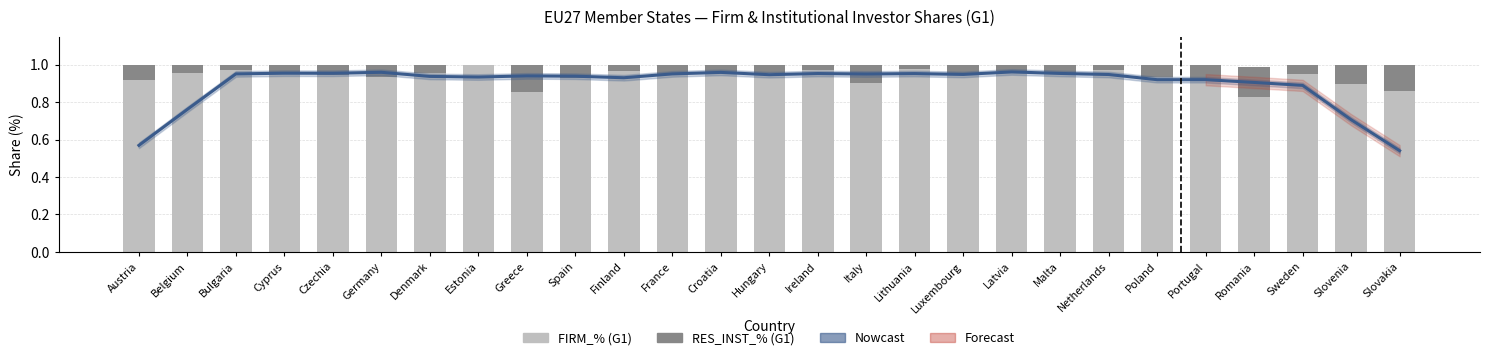

Is it true that RES_INST_% (G1) equals 0.0 at Bulgaria?

False